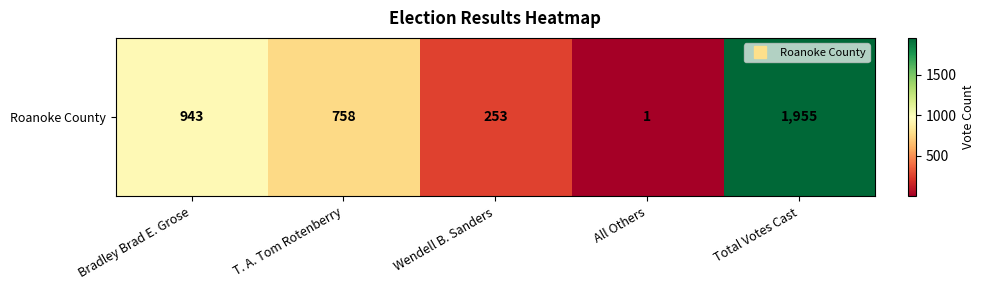

The chart shows a value of 1955 at Total Votes Cast. True or false?

True